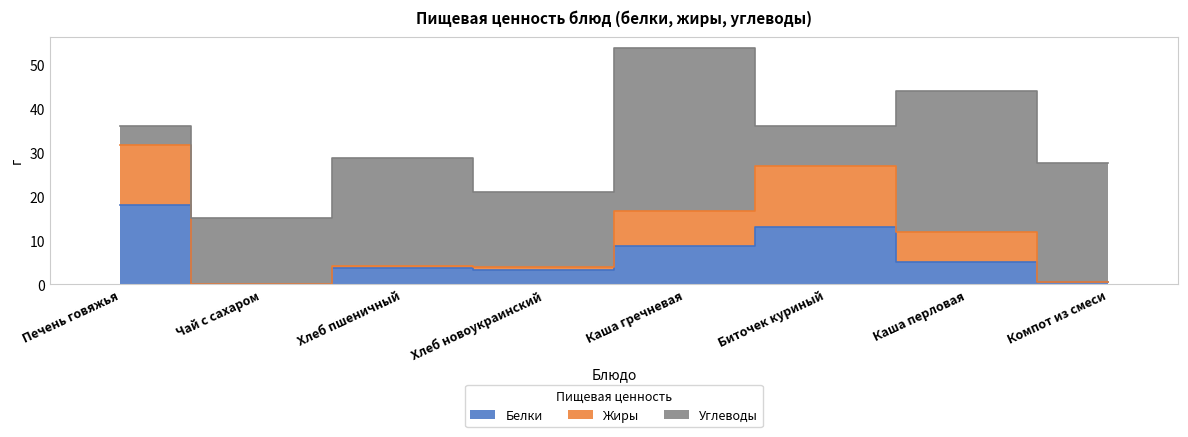

What is the approximate value of Белки at Компот из смеси?

0.5